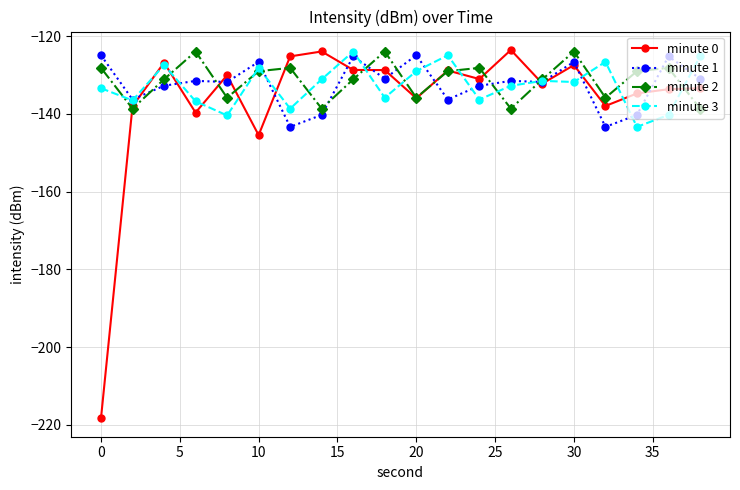

What is the value of the minute 0 point at the 2nd from the left?

-138.1